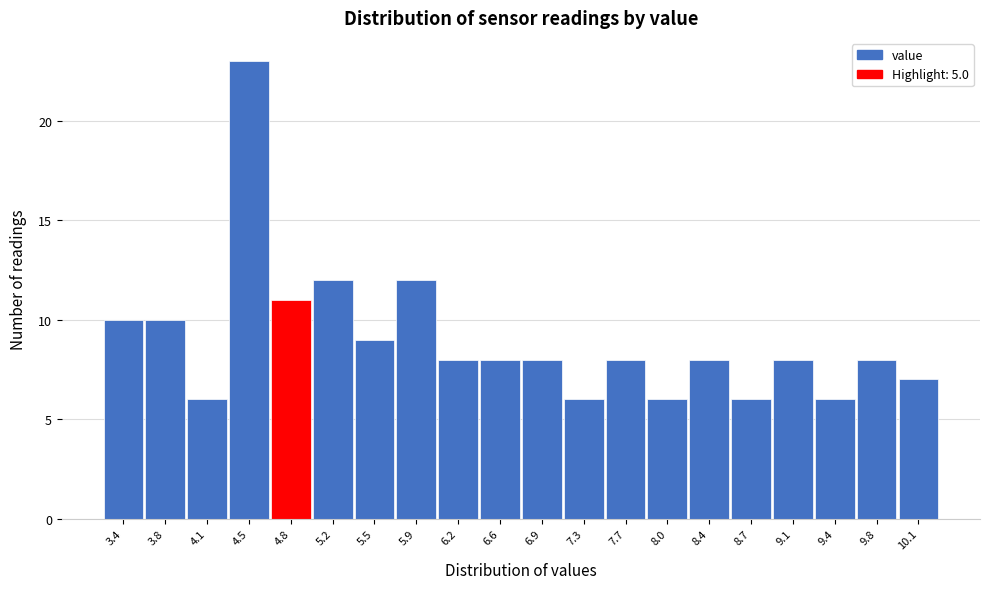

Reading right to left, list all the values displayed in this chart.

10.1=7	9.8=8	9.4=6	9.1=8	8.7=6	8.4=8	8.0=6	7.7=8	7.3=6	6.9=8	6.6=8	6.2=8	5.9=12	5.5=9	5.2=12	4.8=11	4.5=23	4.1=6	3.8=10	3.4=10